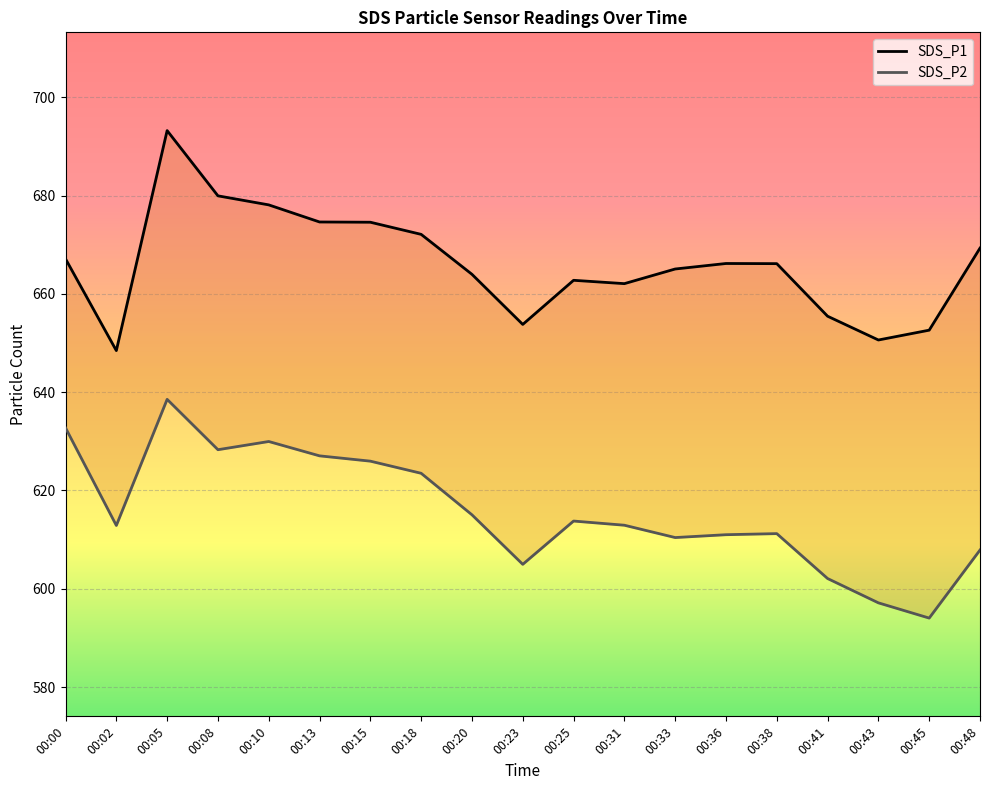

How many values in the SDS_P1 series exceed 666?

10